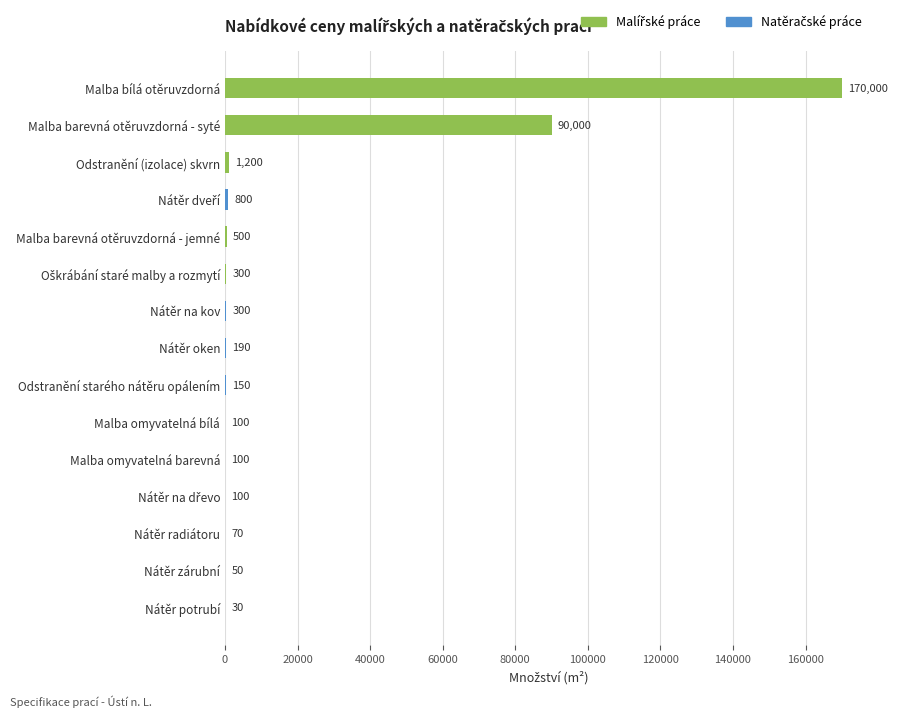

What is the maximum value for Malířské práce?

170000